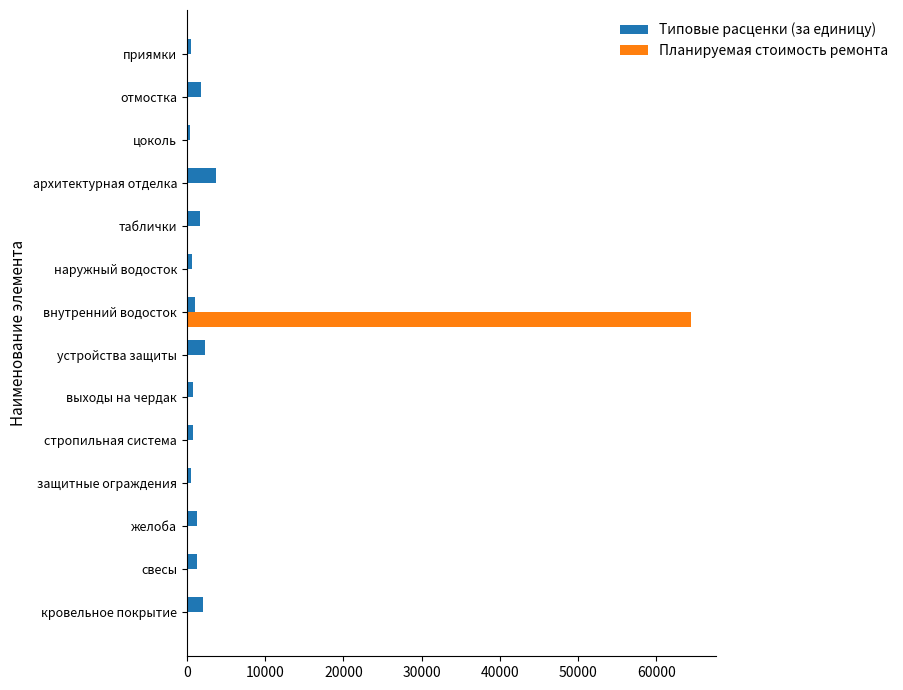

The Планируемая стоимость ремонта series shows -21587.9 at архитектурная отделка. True or false?

False